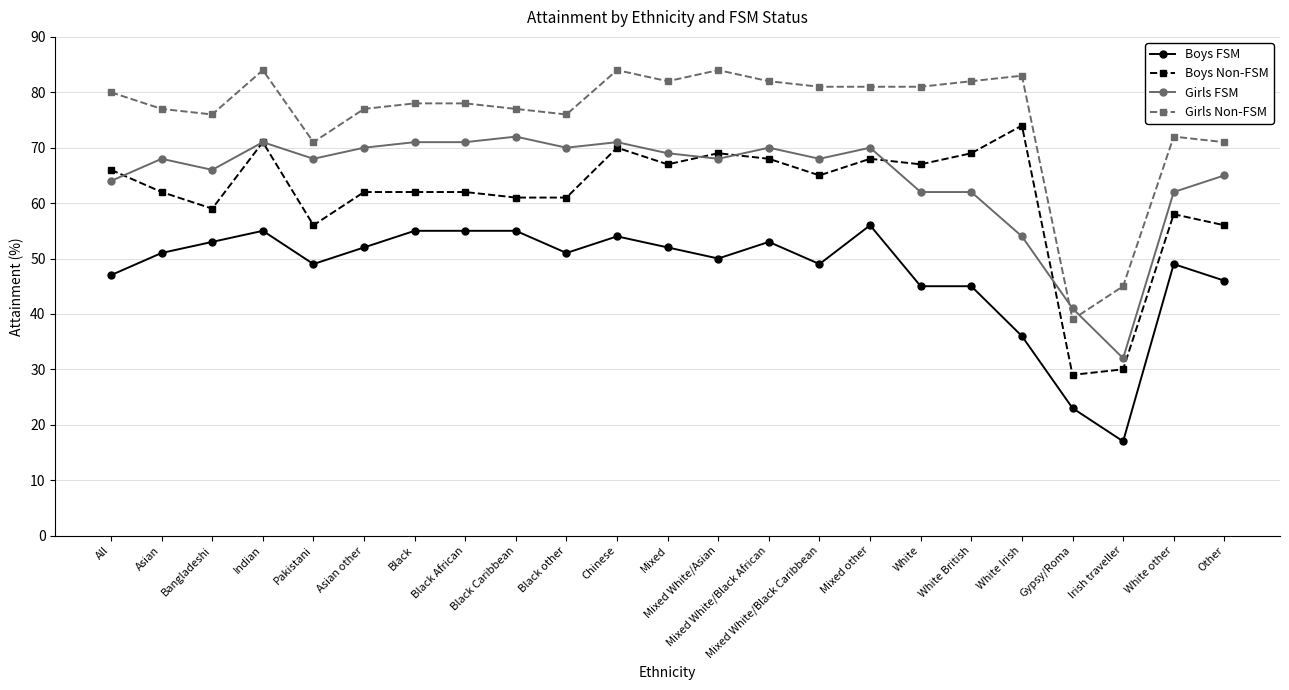

True or false: Girls Non-FSM has more than 2 points higher than both neighbors.

True